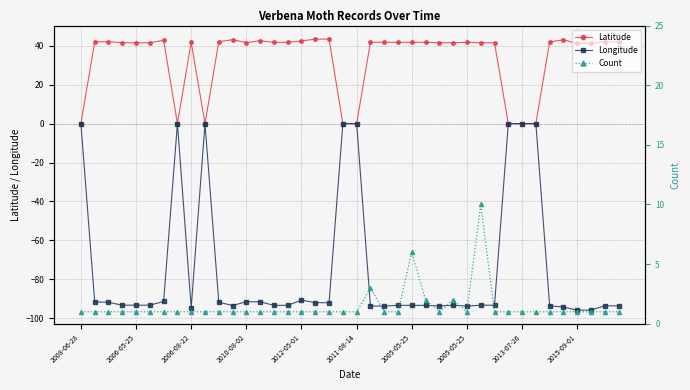

True or false: Latitude and Longitude intersect in this chart.

False